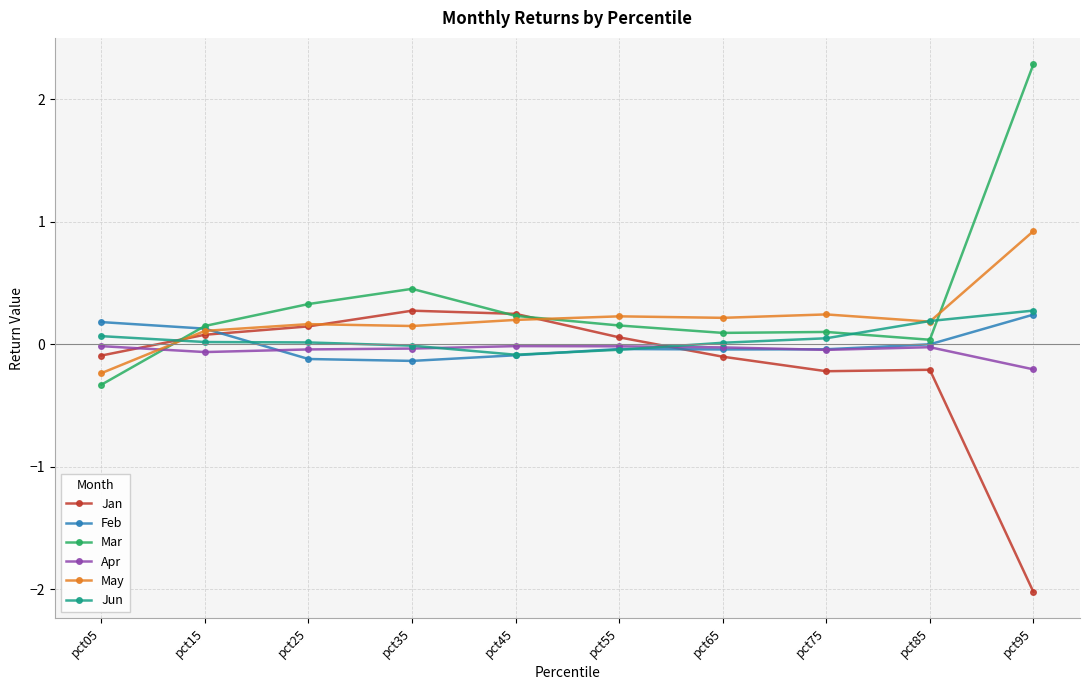

Is the value of Jun at pct35 greater than the value of Mar at pct95?

No